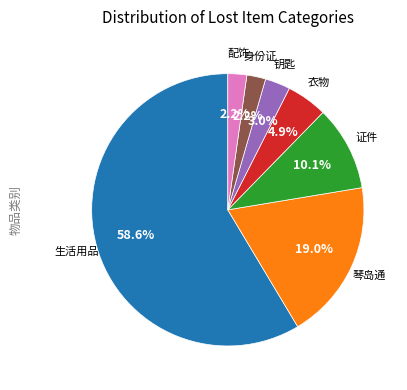

Between 生活用品 and 证件, which is larger?

生活用品